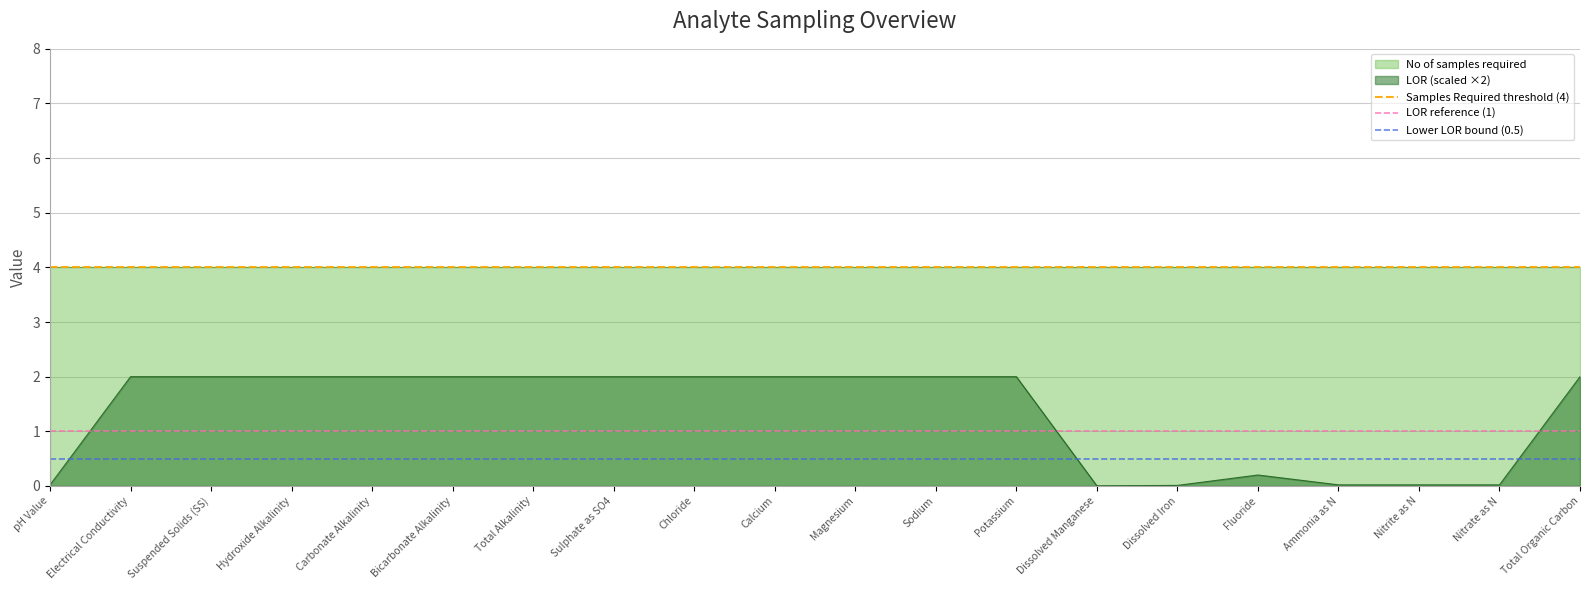

What is the label of the 2nd point from the left?

Electrical Conductivity